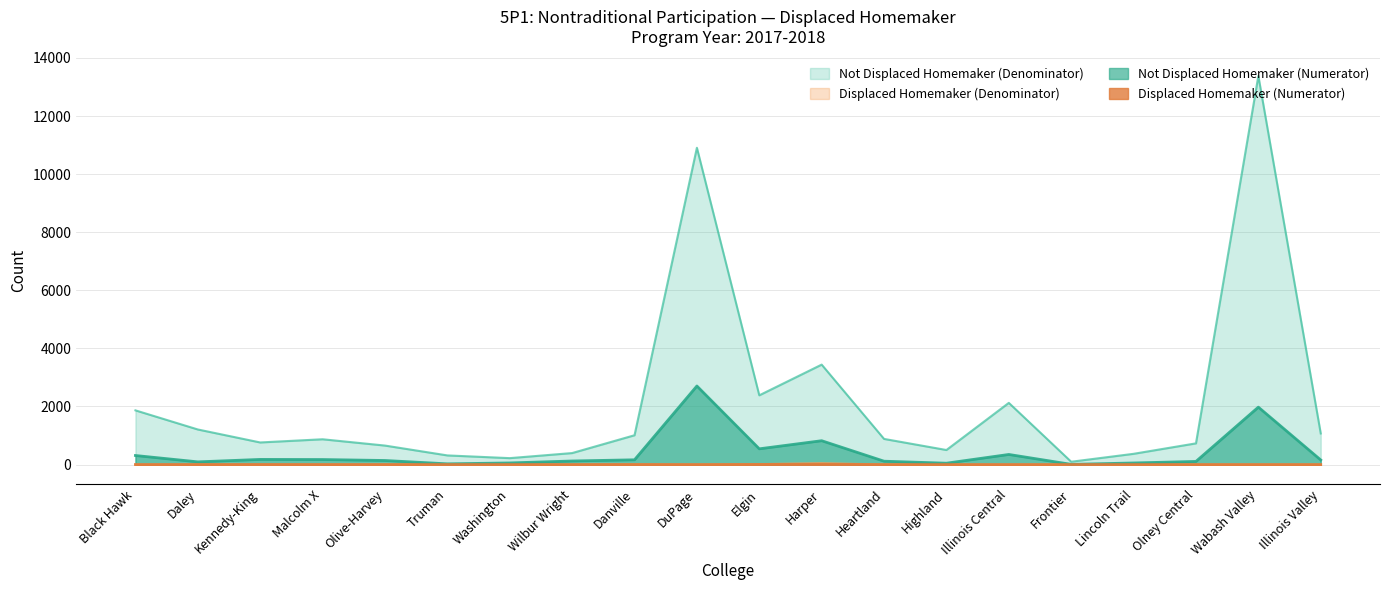

What is the difference between the Displaced Homemaker (Numerator) values at Kennedy-King and Daley?

1